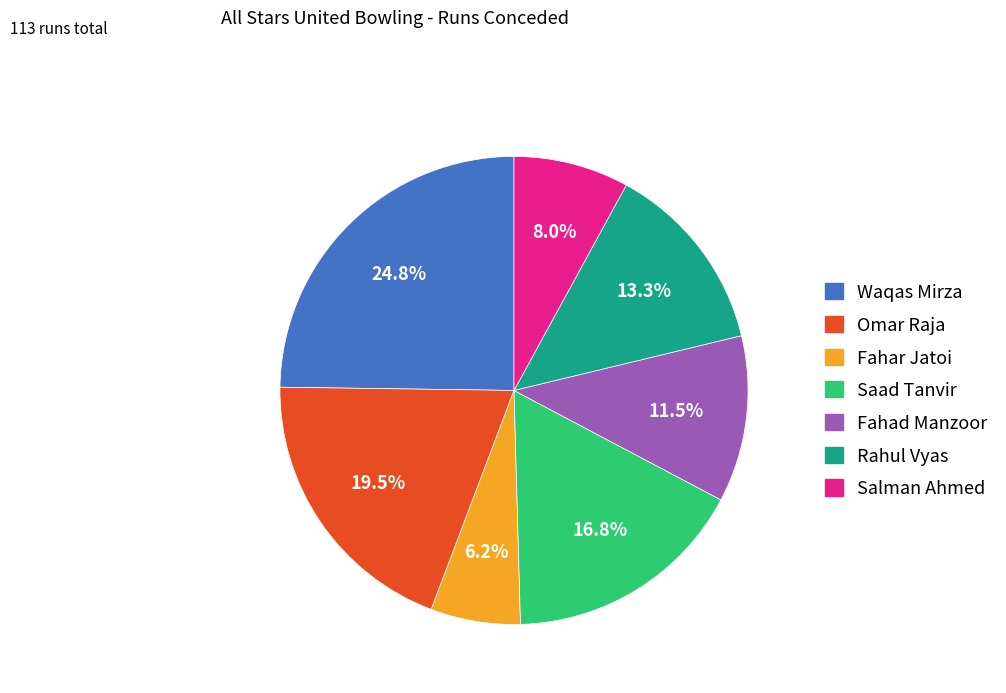

True or false: Saad Tanvir accounts for 17% of the total.

True